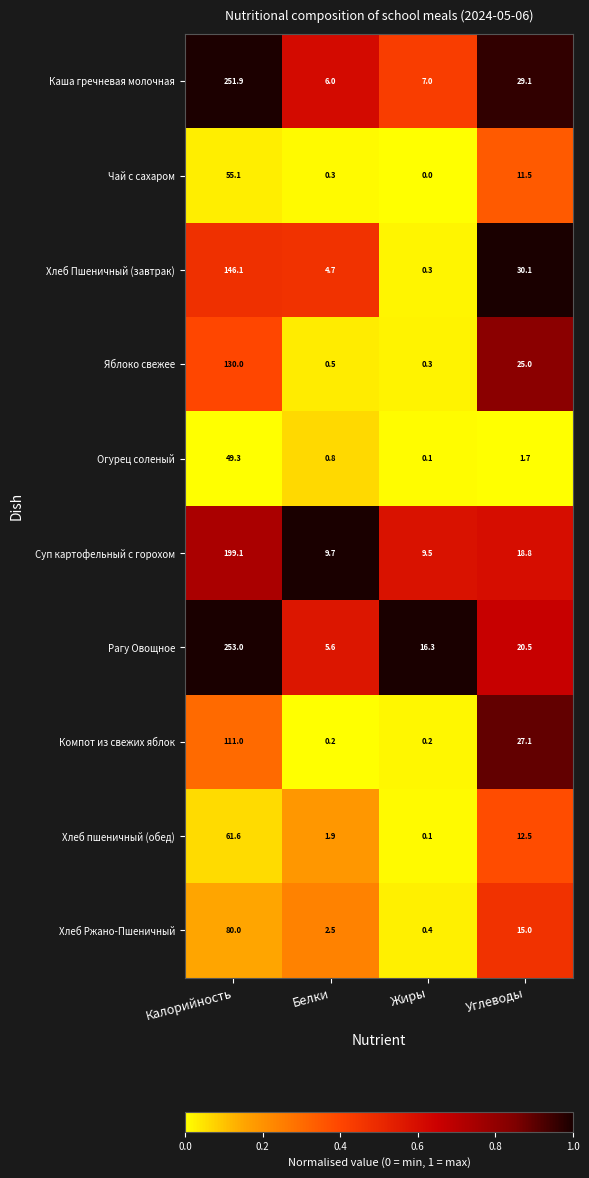

At how many categories does at least one series exceed 0?

4